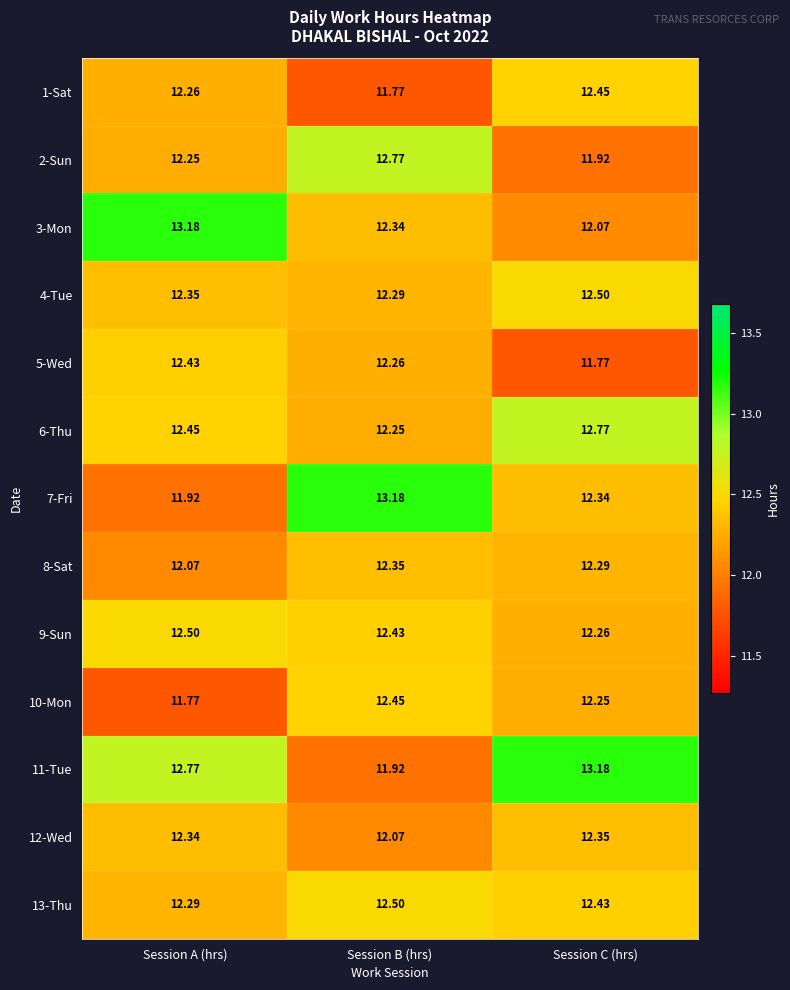

Where is 5-Wed nearest to the value 12?

Session C (hrs)